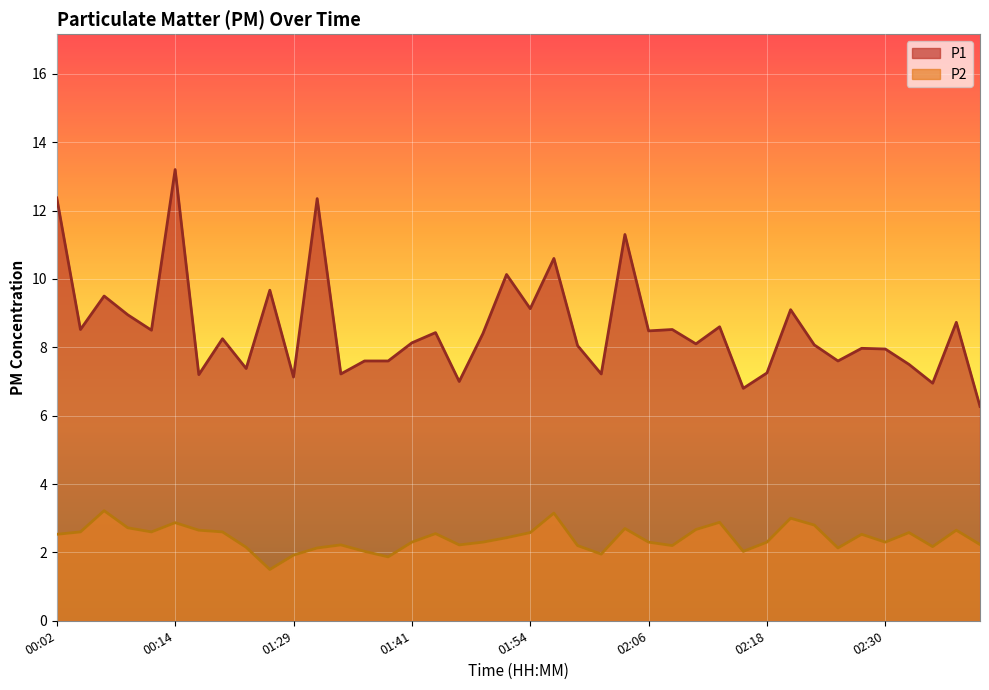

What is the difference between the highest and lowest values at 02:28?

5.4